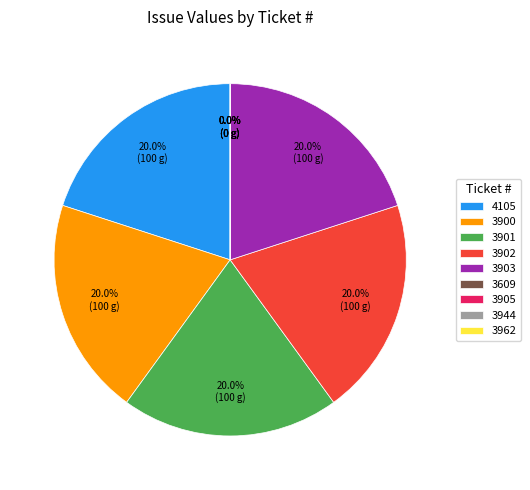

How many slices are in this pie chart?

9